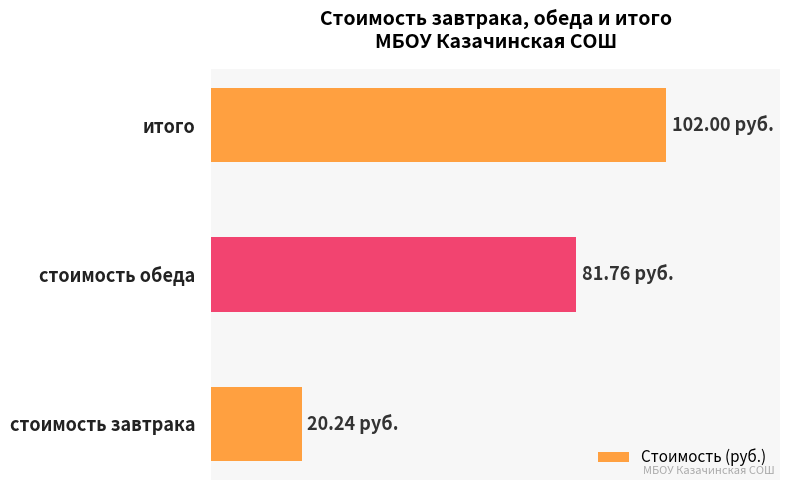

What is the difference between the second highest and minimum values?

61.5